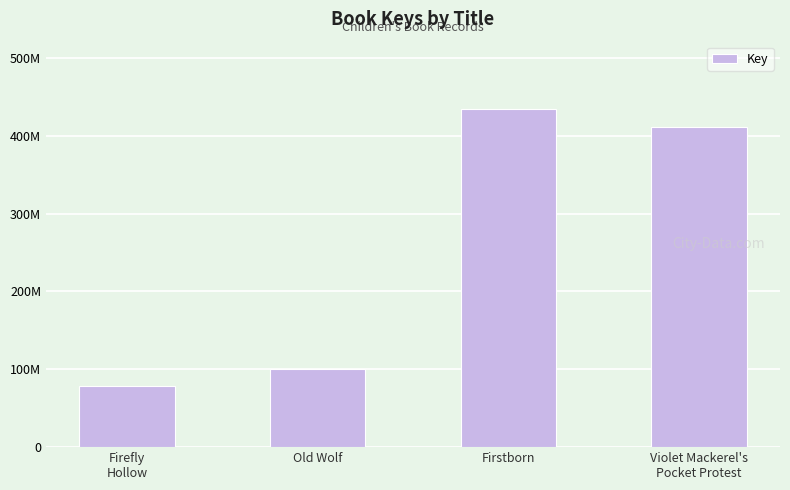

Does the chart contain stacked bars?

No